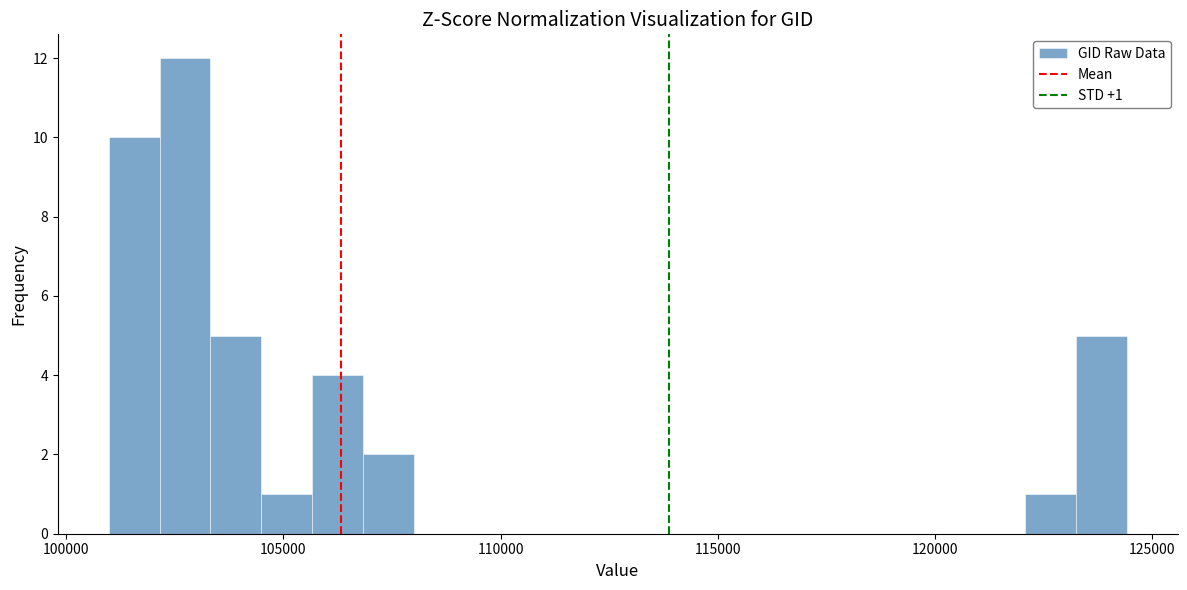

Read against the x-axis, roughly where is the centre of the tallest bar?

102500